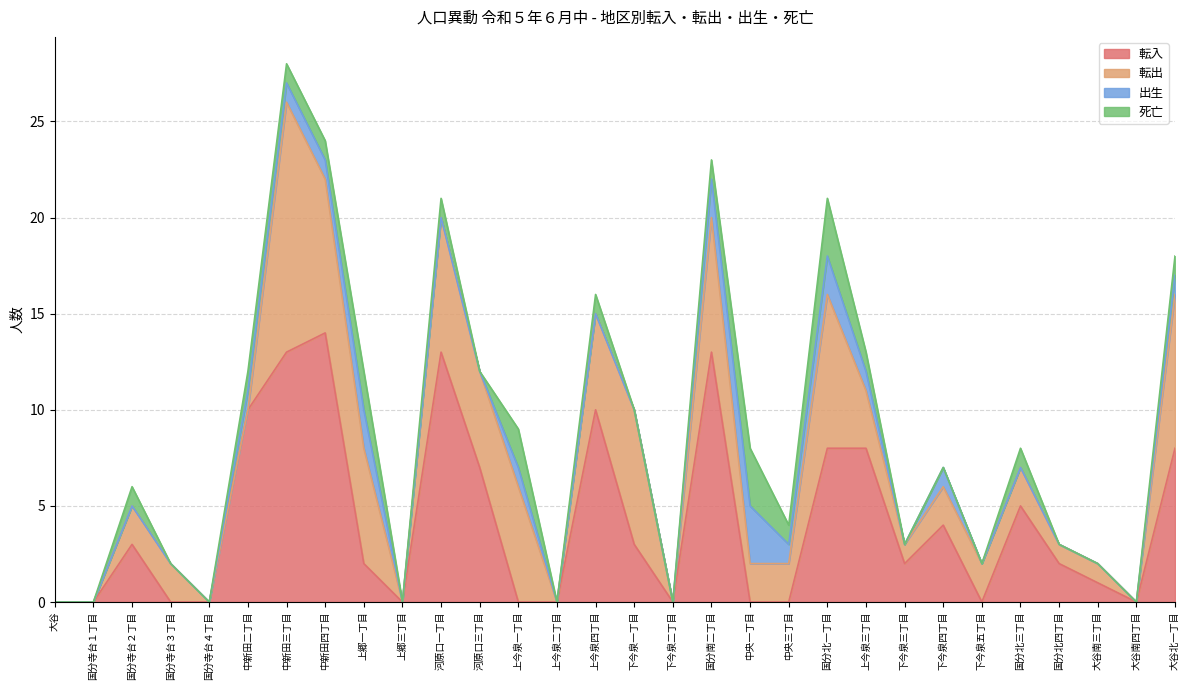

How many values in 転出 are above zero?

22